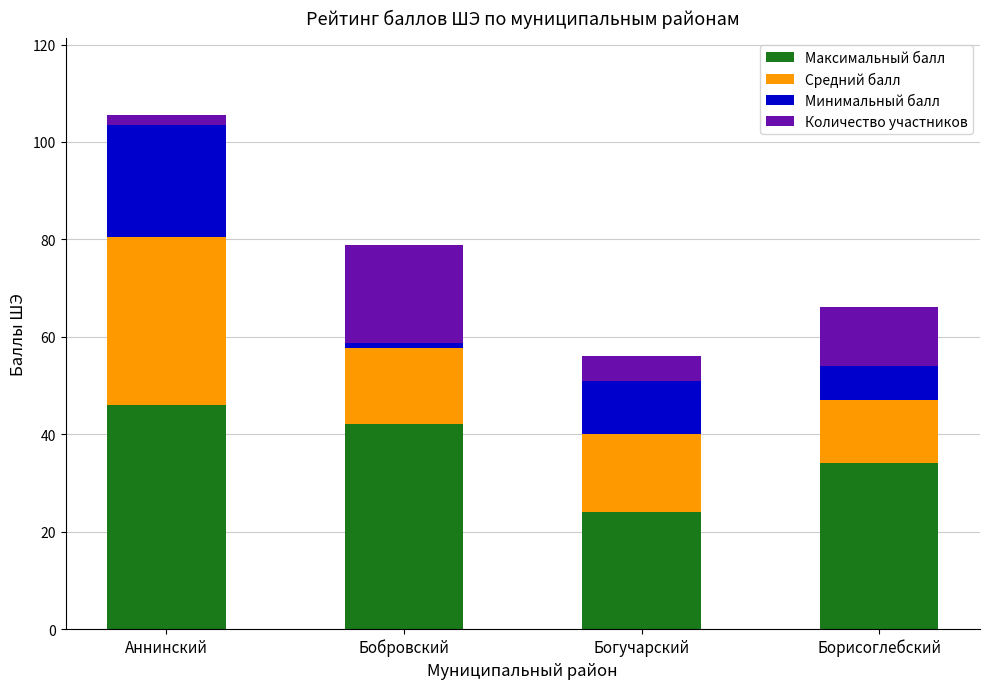

Reading left to right, what are the values for Максимальный балл?

Аннинский=46.0	Бобровский=42.0	Богучарский=24.0	Борисоглебский=34.0